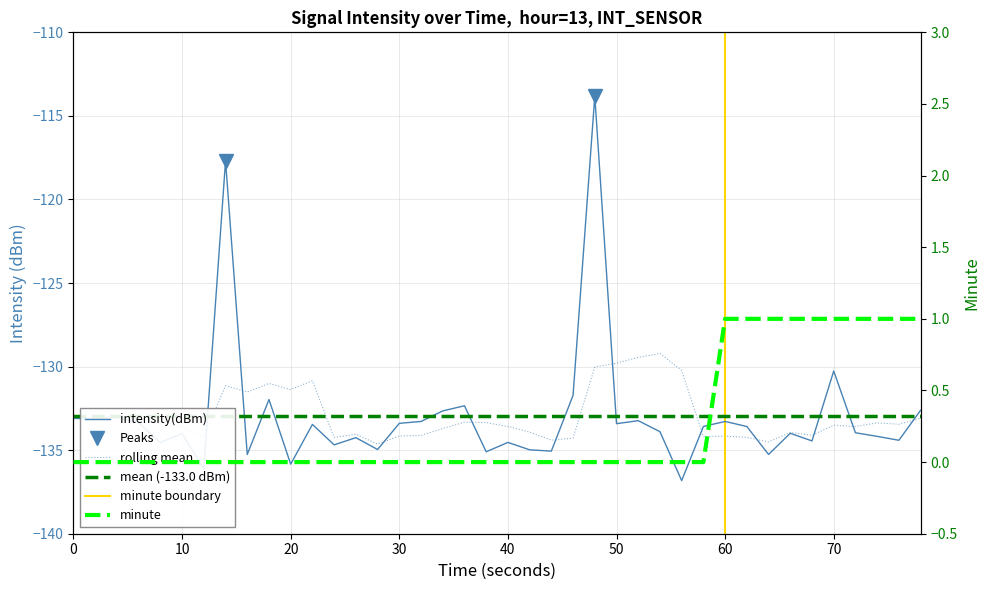

True or false: minute_scaled has more than 1 points higher than both neighbors.

False